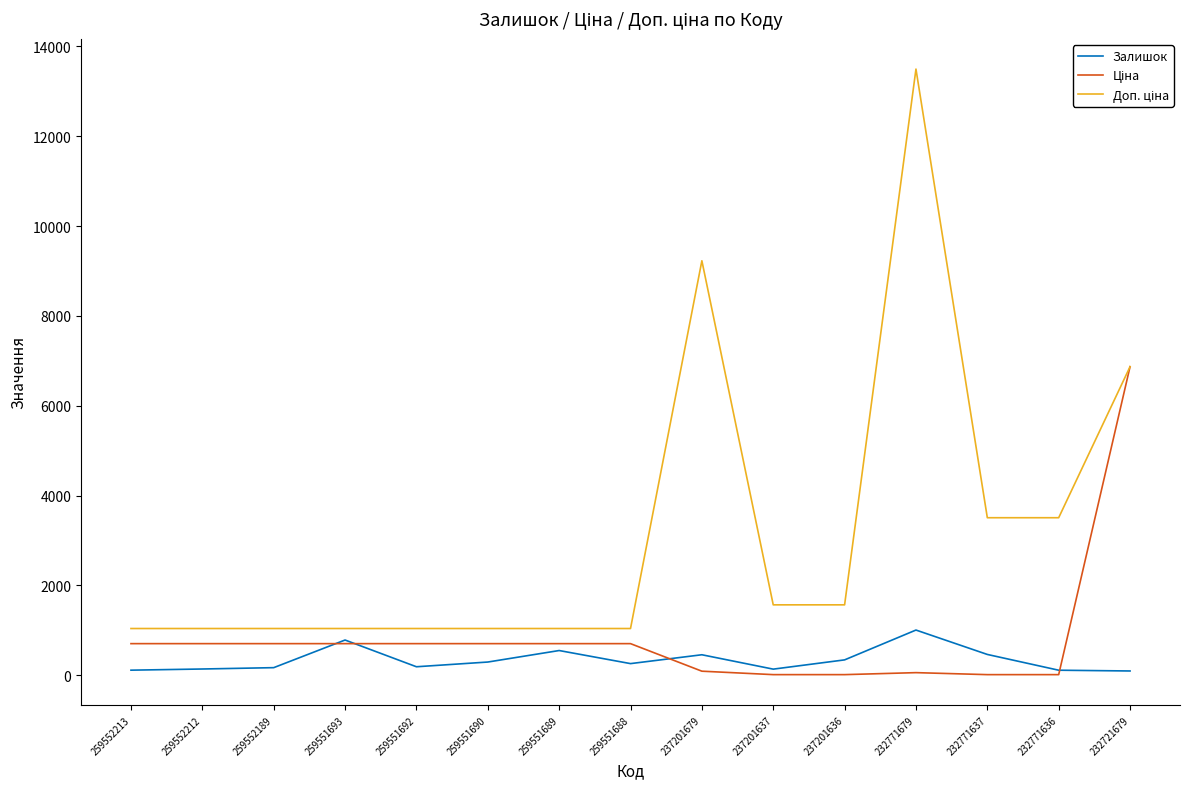

Is it true that Залишок equals 344.0 at 237201636?

True